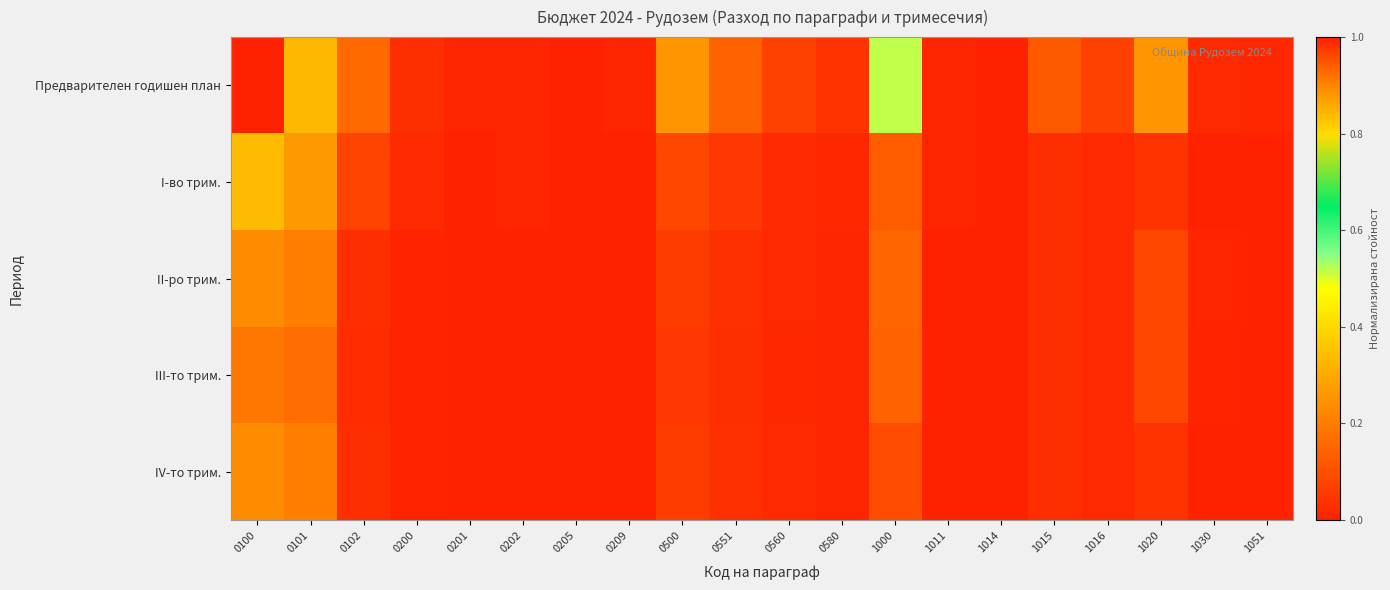

Reading left to right, transcribe all the data shown in this chart.

Предварителен годишен план: 0100=1.0	0101=0.8	0102=0.2	0200=0.0	0201=0.0	0202=0.0	0205=0.0	0209=0.0	0500=0.3	0551=0.1	0560=0.1	0580=0.0	1000=0.5	1011=0.0	1014=0.0	1015=0.1	1016=0.1	1020=0.3	1030=0.0	1051=0.0
I-во трим.: 0100=0.3	0101=0.3	0102=0.1	0200=0.0	0201=0.0	0202=0.0	0205=0.0	0209=0.0	0500=0.1	0551=0.0	0560=0.0	0580=0.0	1000=0.1	1011=0.0	1014=0.0	1015=0.0	1016=0.0	1020=0.0	1030=0.0	1051=0.0
II-ро трим.: 0100=0.2	0101=0.2	0102=0.0	0200=0.0	0201=0.0	0202=0.0	0205=0.0	0209=0.0	0500=0.1	0551=0.0	0560=0.0	0580=0.0	1000=0.2	1011=0.0	1014=0.0	1015=0.0	1016=0.0	1020=0.1	1030=0.0	1051=0.0
III-то трим.: 0100=0.2	0101=0.2	0102=0.0	0200=0.0	0201=0.0	0202=0.0	0205=0.0	0209=0.0	0500=0.0	0551=0.0	0560=0.0	0580=0.0	1000=0.1	1011=0.0	1014=0.0	1015=0.0	1016=0.0	1020=0.1	1030=0.0	1051=0.0
IV-то трим.: 0100=0.2	0101=0.2	0102=0.0	0200=0.0	0201=0.0	0202=0.0	0205=0.0	0209=0.0	0500=0.1	0551=0.0	0560=0.0	0580=0.0	1000=0.1	1011=0.0	1014=0.0	1015=0.0	1016=0.0	1020=0.0	1030=0.0	1051=0.0